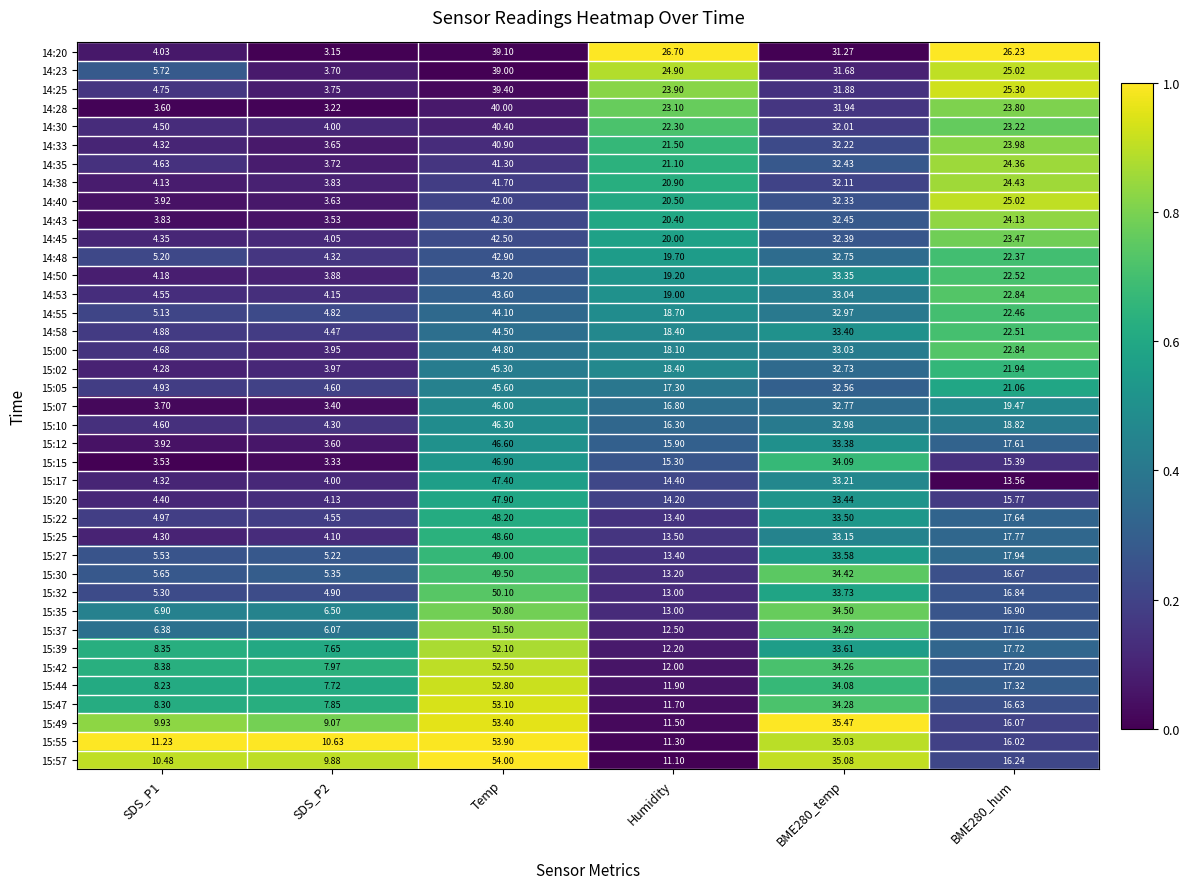

Where is 14:30 nearest to the value 22?

Humidity